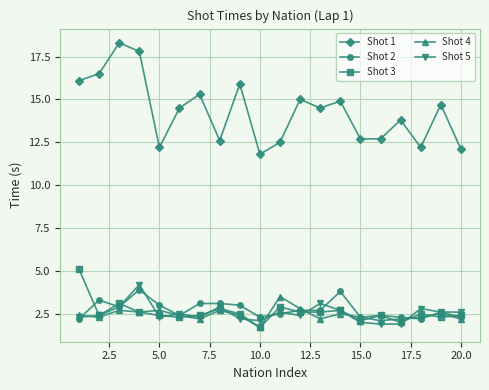

What is the sum of all Shot 3 values?

51.8